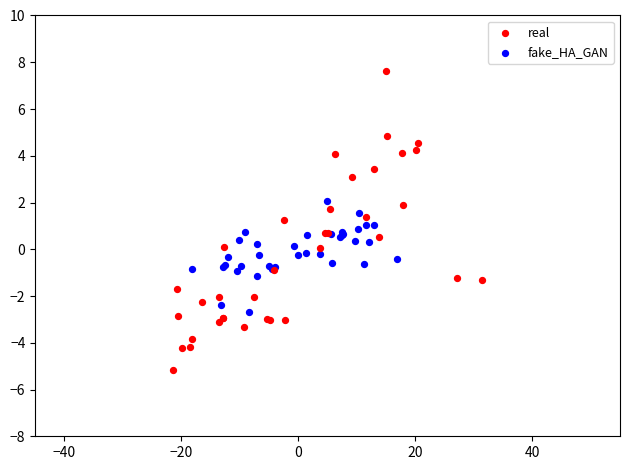

Which series reaches the maximum Y coordinate?

real